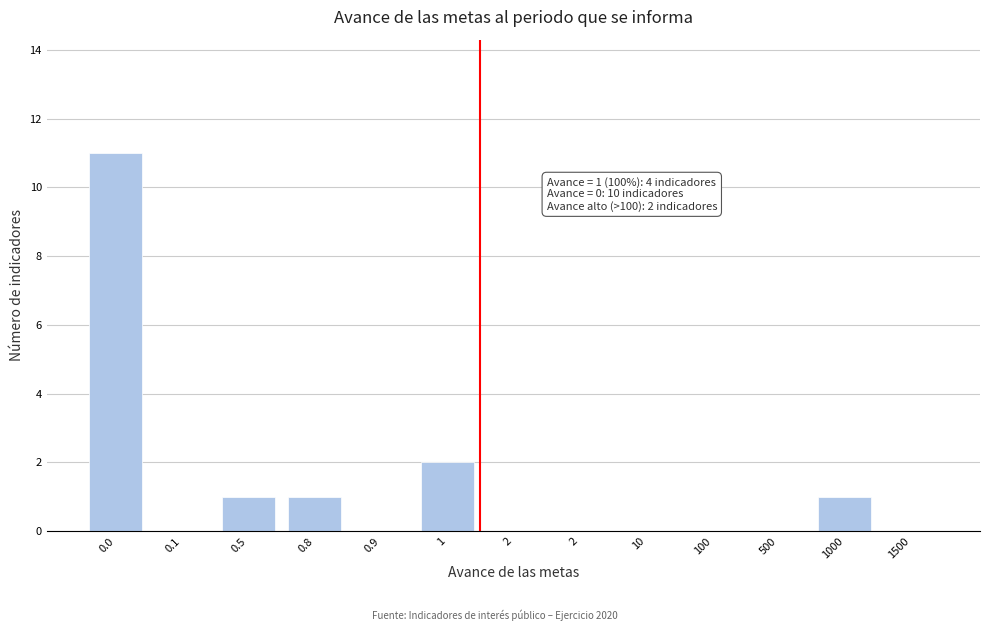

How many data points does each series have?

13